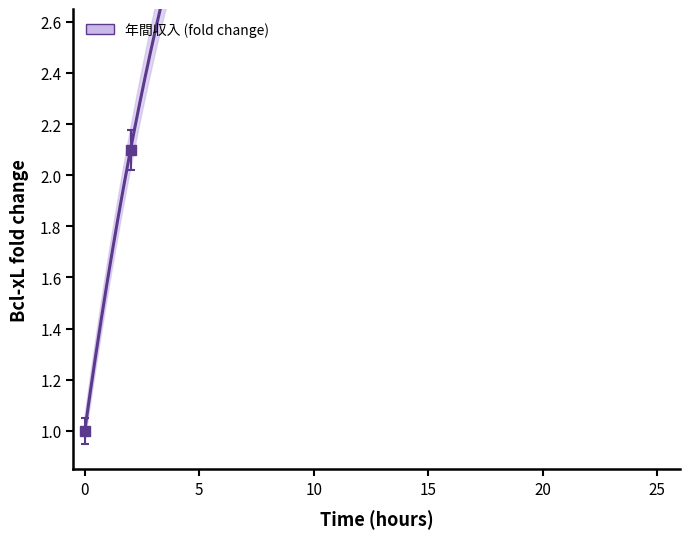

True or false: the data shows 3.6 at 2.

False